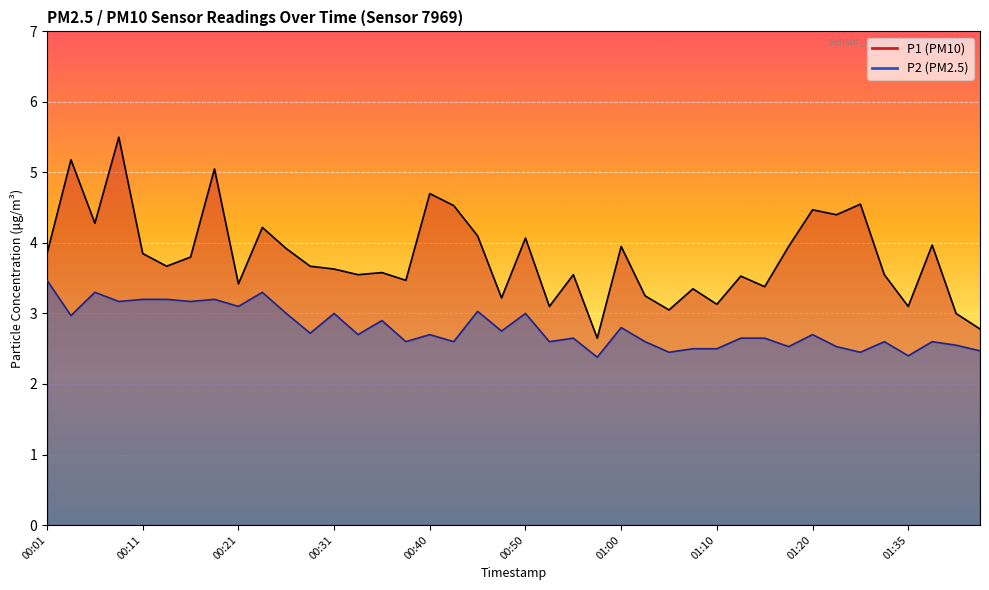

How many lines are shown in the chart?

2